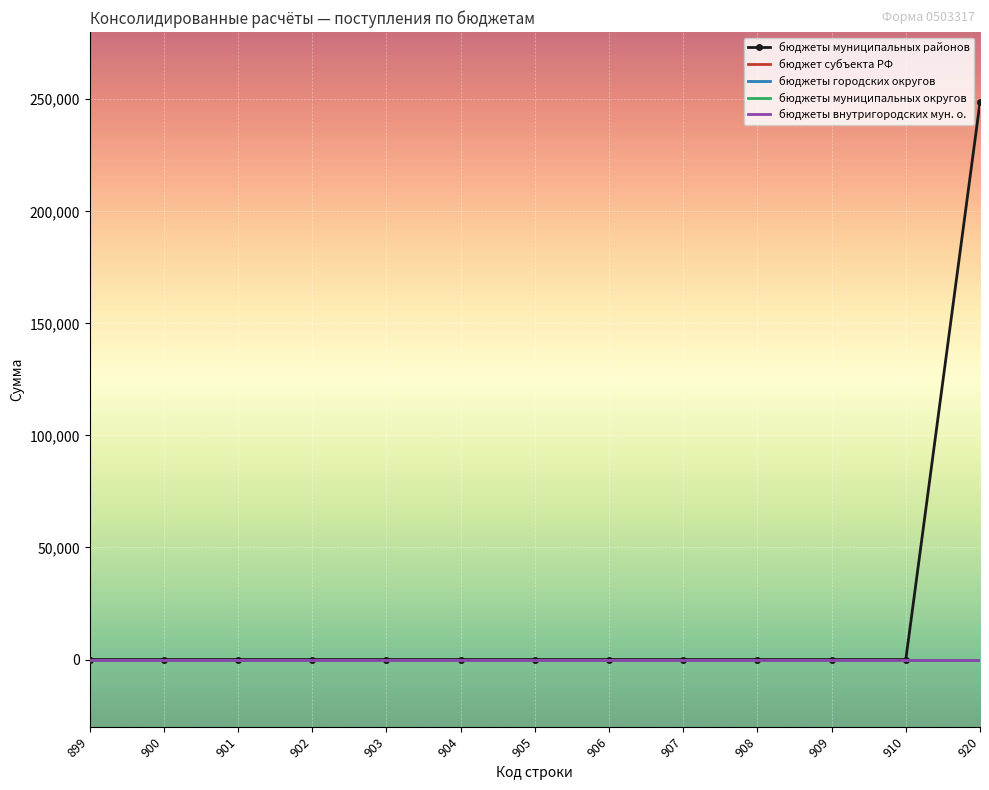

Which category has the highest value across all series?

920